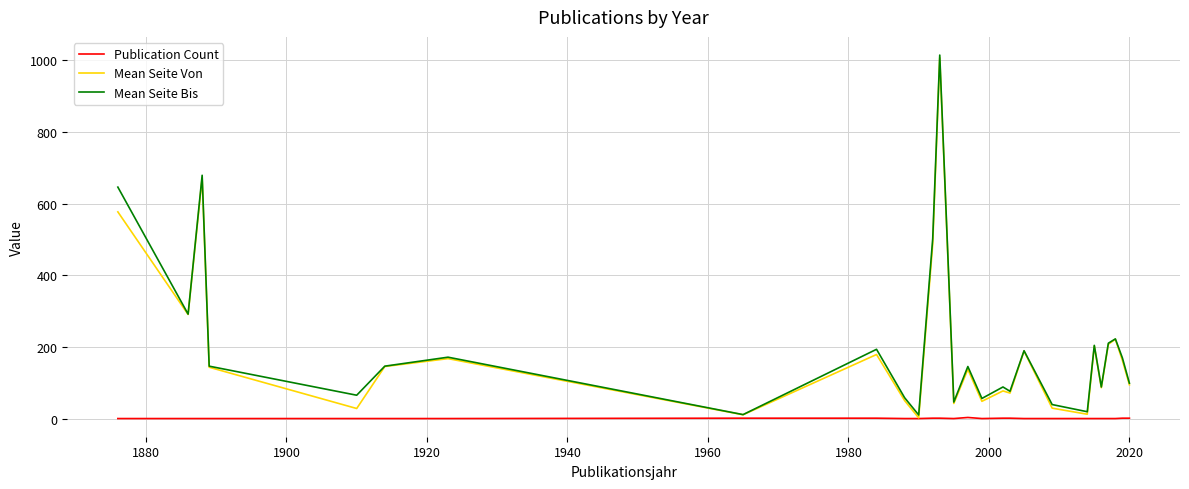

What is the greatest value displayed?

1014.0